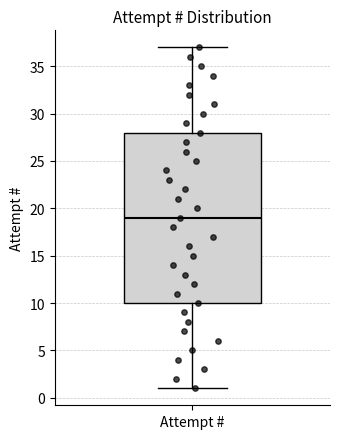

Transcribe this box plot: give where the median line is, the range the box spans, and where the two whiskers end, as read against the y-axis. The values are not printed on the chart, so give them approximately, as read against the axis.

median 19, box 10 to 28, whiskers 1 to 37